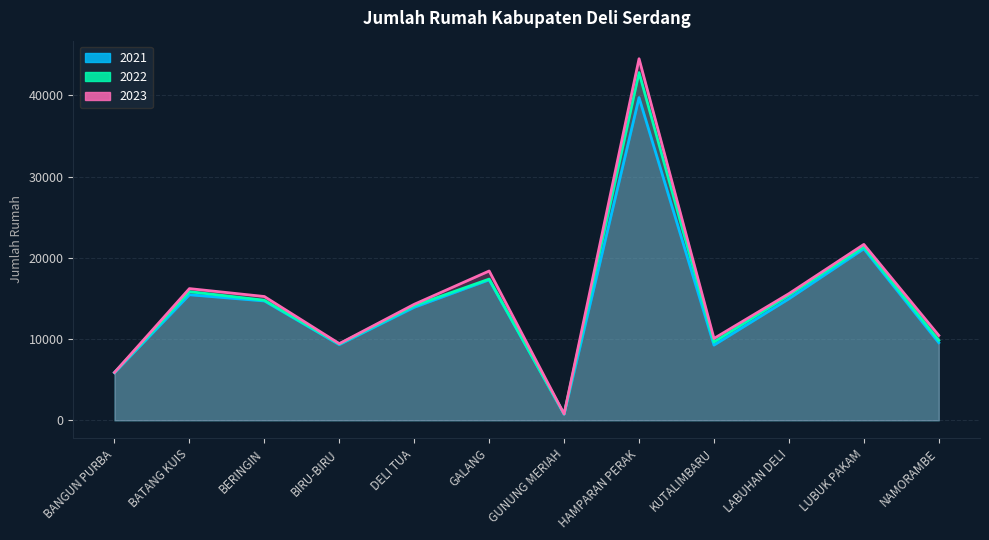

How many data points in 2022 are above 14782?

5